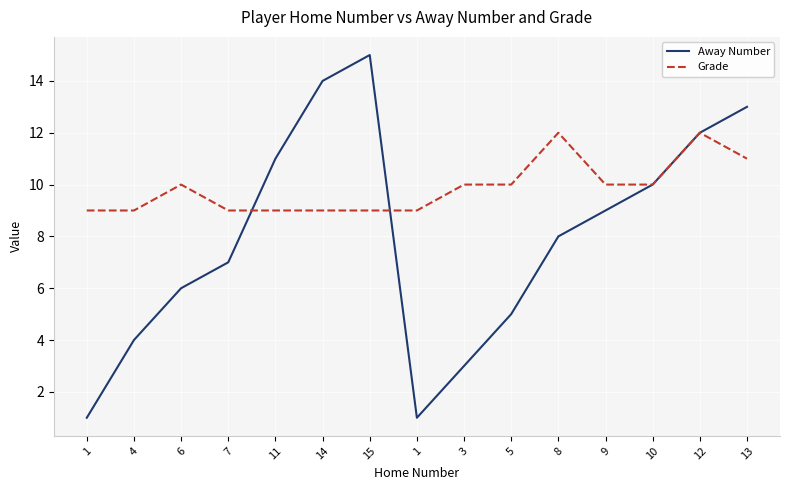

Rank the series by their average value, from lowest to highest.

Away Number, Grade